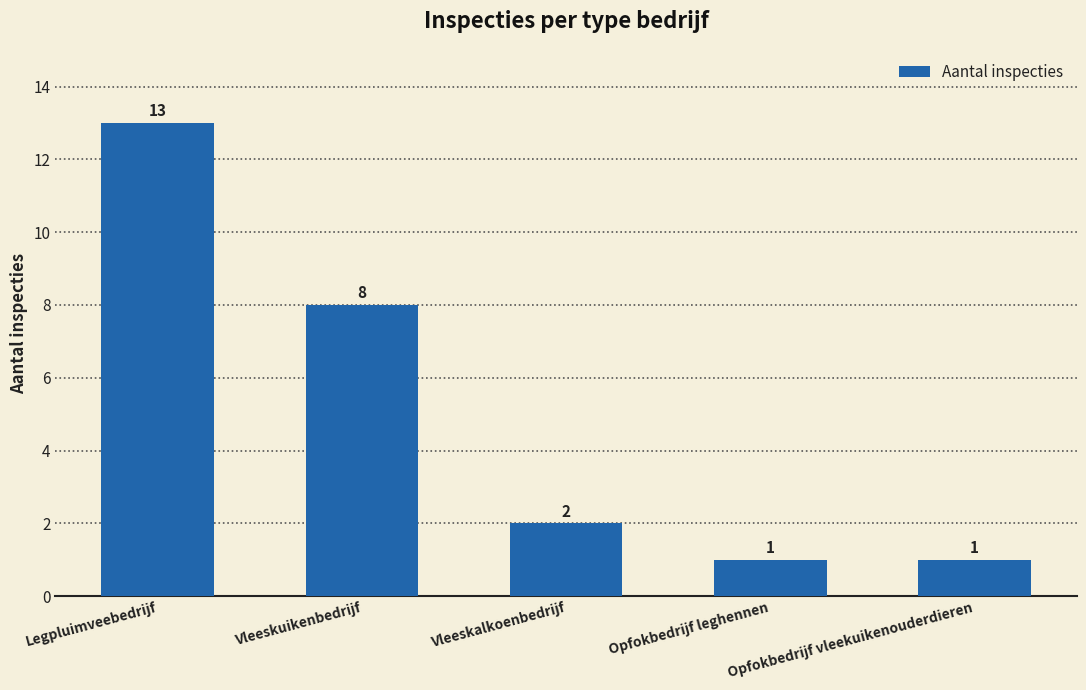

Between Legpluimveebedrijf and Opfokbedrijf vleekuikenouderdieren, which is larger?

Legpluimveebedrijf